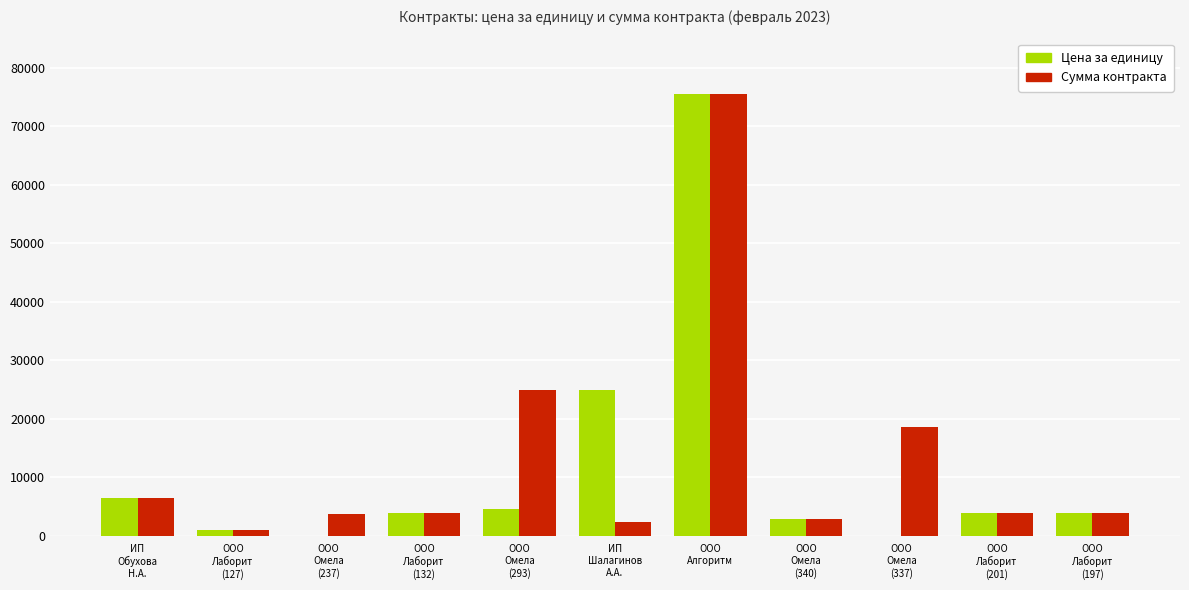

What is the sum of all Сумма контракта values?

147218.7